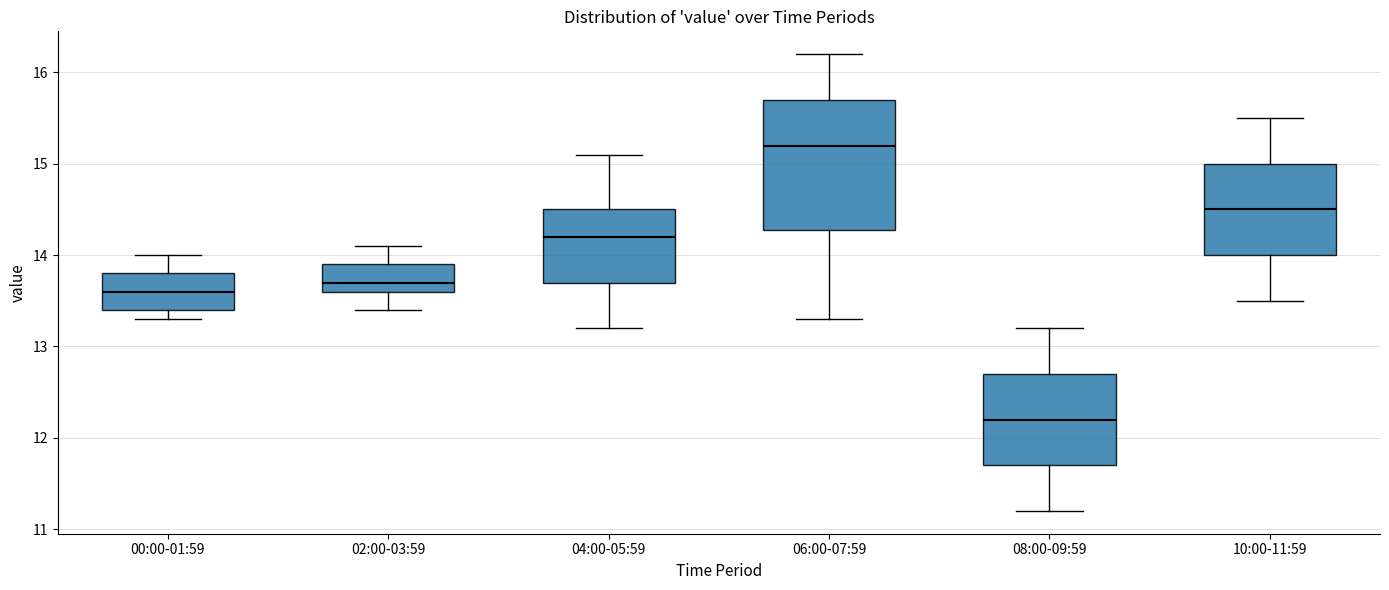

Reading left to right, read every box against the y-axis: the position of its median line, the range the box covers, and the ends of its whiskers. The values are not printed on the chart, so give them approximately, as read against the axis.

00:00-01:59: median 13.6, box 13.4 to 13.8, whiskers 13.3 to 14.0
02:00-03:59: median 13.7, box 13.6 to 13.9, whiskers 13.4 to 14.1
04:00-05:59: median 14.2, box 13.7 to 14.5, whiskers 13.2 to 15.1
06:00-07:59: median 15.2, box 14.3 to 15.7, whiskers 13.3 to 16.2
08:00-09:59: median 12.2, box 11.7 to 12.7, whiskers 11.2 to 13.2
10:00-11:59: median 14.5, box 14.0 to 15.0, whiskers 13.5 to 15.5